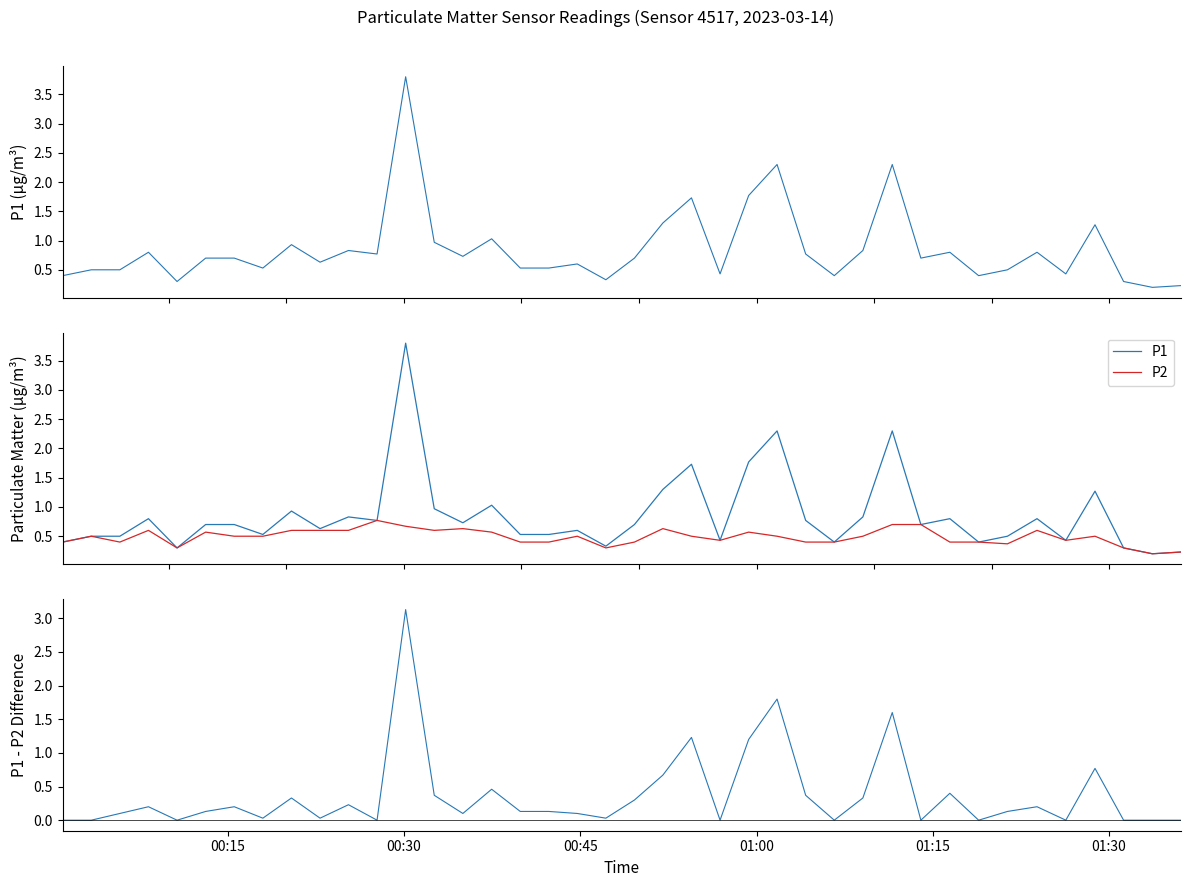

How many times do P2 and P1 - P2 cross each other?

10